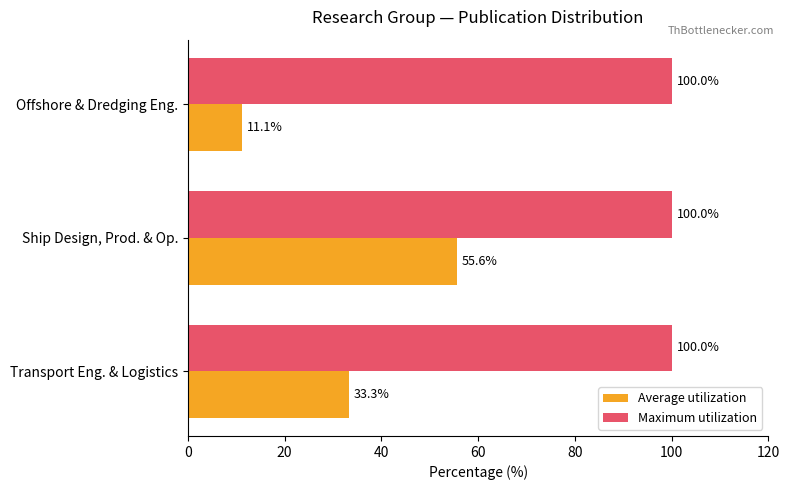

Rank the categories by Average utilization value from lowest to highest.

Offshore & Dredging Eng., Transport Eng. & Logistics, Ship Design, Prod. & Op.